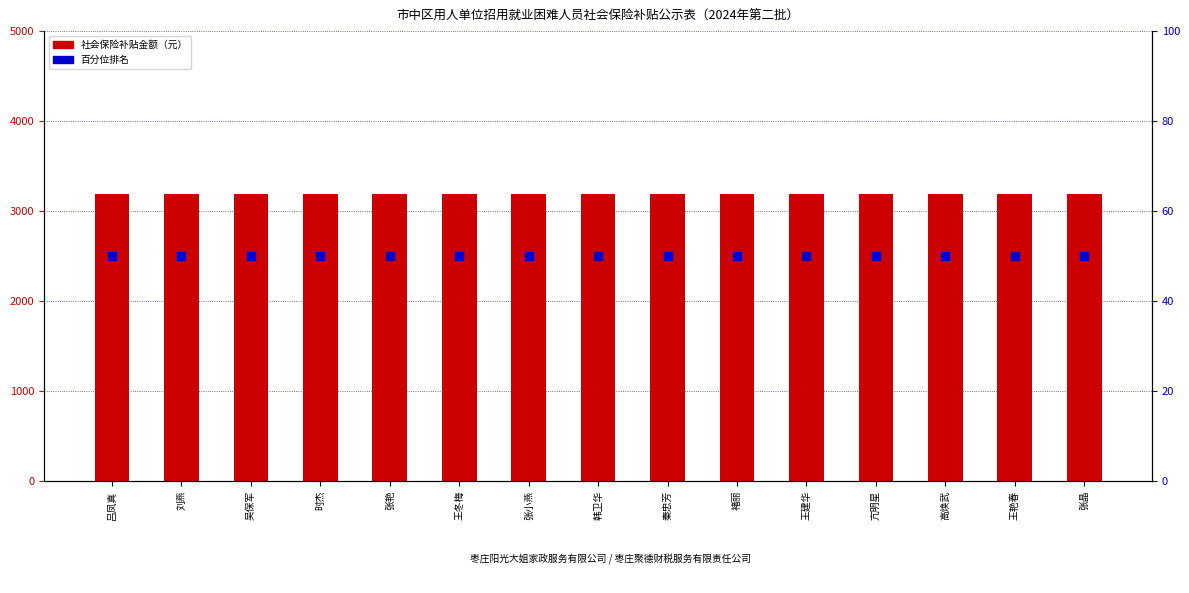

Is the value of 社会保险补贴金额（元） at 褚丽 greater than the value of 百分位排名 at 高焕武?

Yes